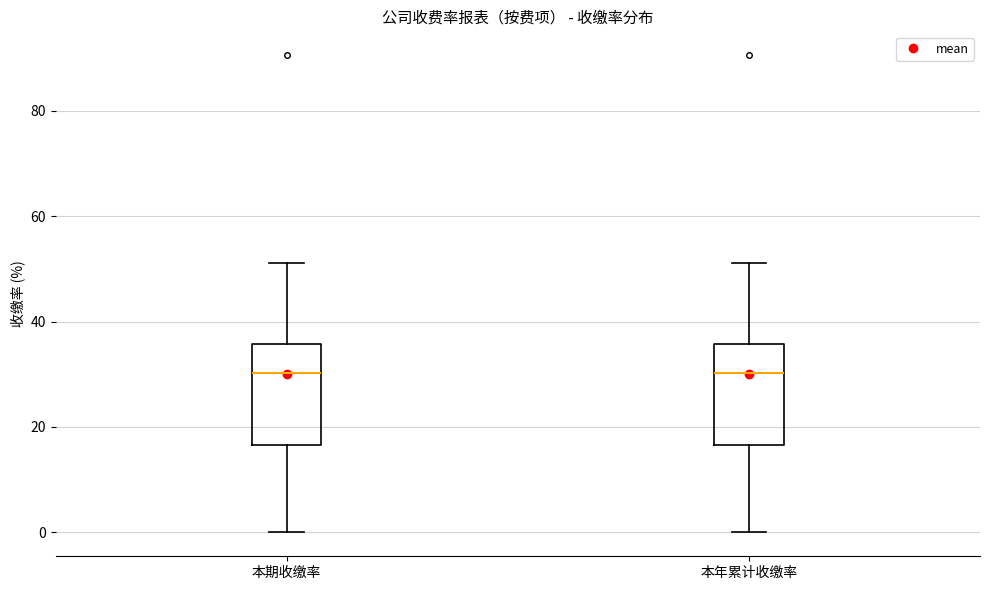

Reading left to right, read every box against the y-axis: the position of its median line, the range the box covers, and the ends of its whiskers. The values are not printed on the chart, so give them approximately, as read against the axis.

本期收缴率: median 30, box 16 to 36, whiskers 0 to 52
本年累计收缴率: median 30, box 16 to 36, whiskers 0 to 52